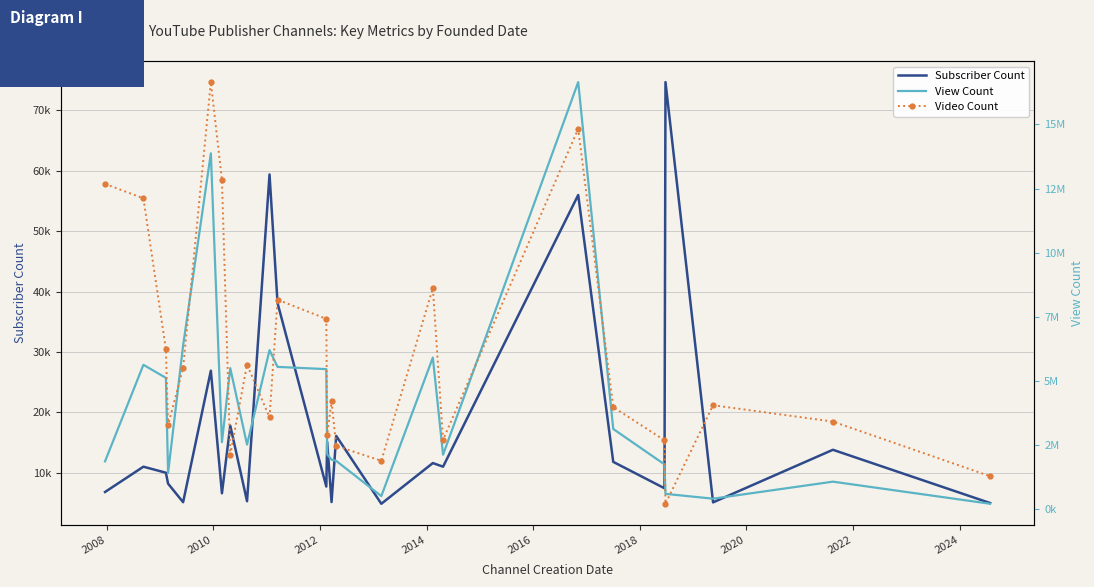

Is the value of Video Count at 17 greater than the value of Subscriber Count at 21?

No